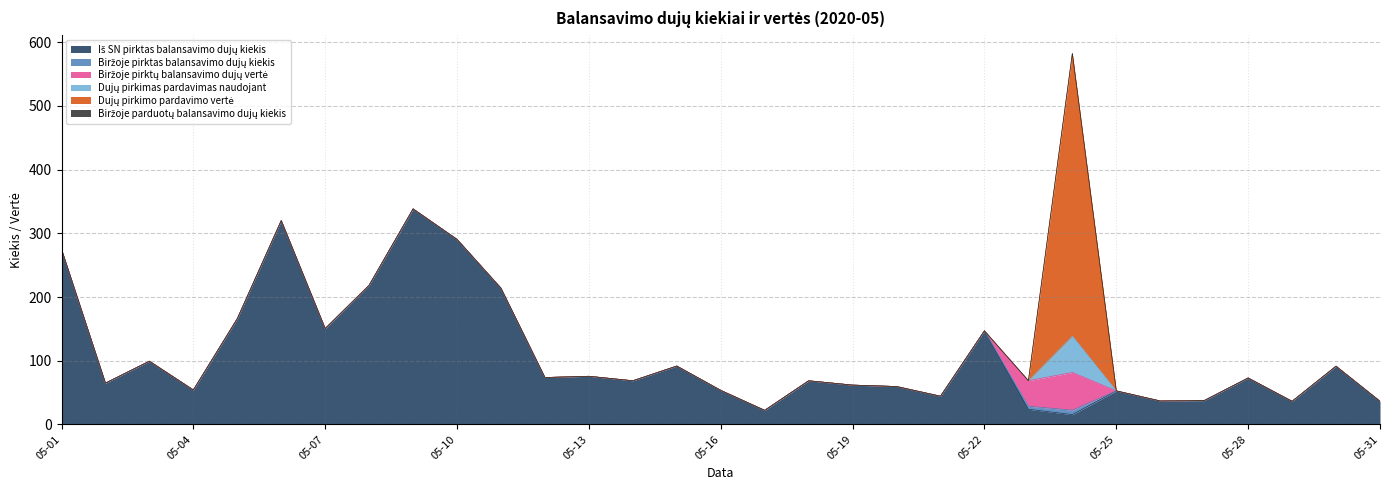

Between 2020-05-27 and 2020-05-01, which is larger?

2020-05-01